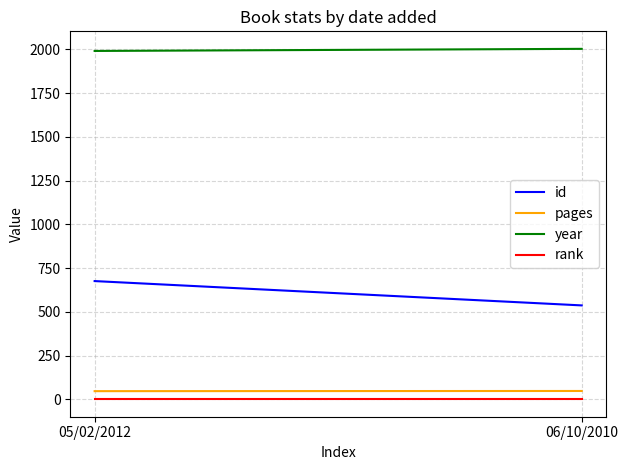

Reading right to left, transcribe all the data shown in this chart.

id: 537	676
pages: 48	47
year: 2003	1991
rank: 1	1